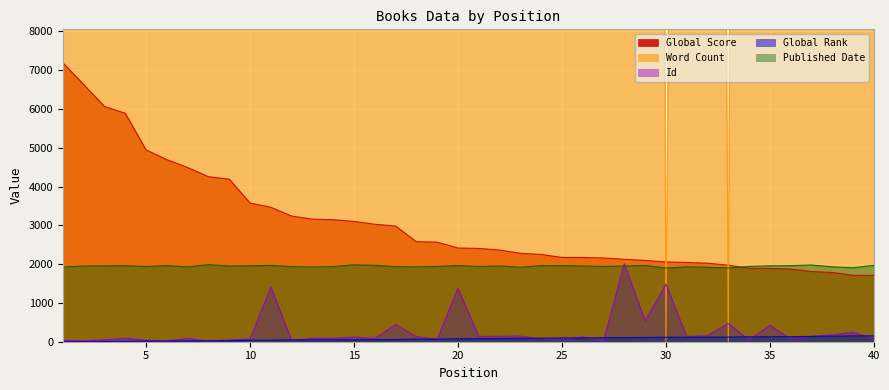

At which label does Global Rank reach its peak?

40